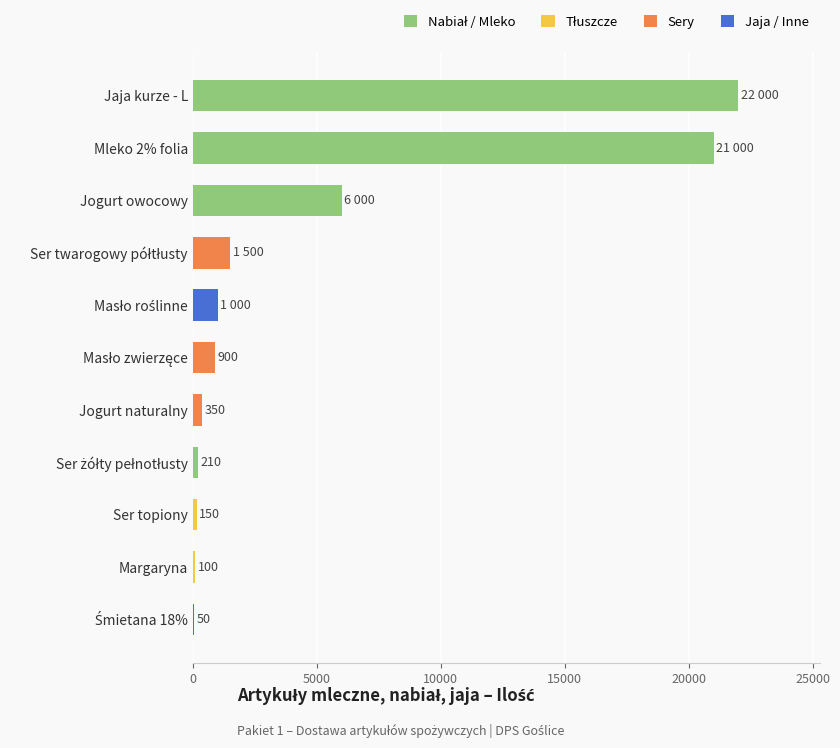

True or false: the data shows 150 at Ser topiony.

True